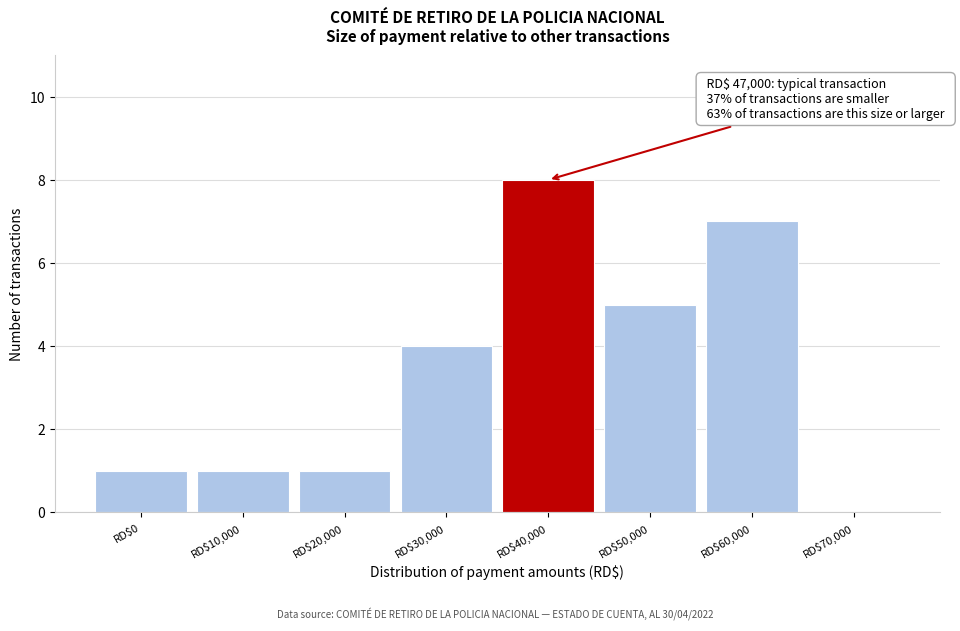

Which category has the highest value across all series?

RD$40,000